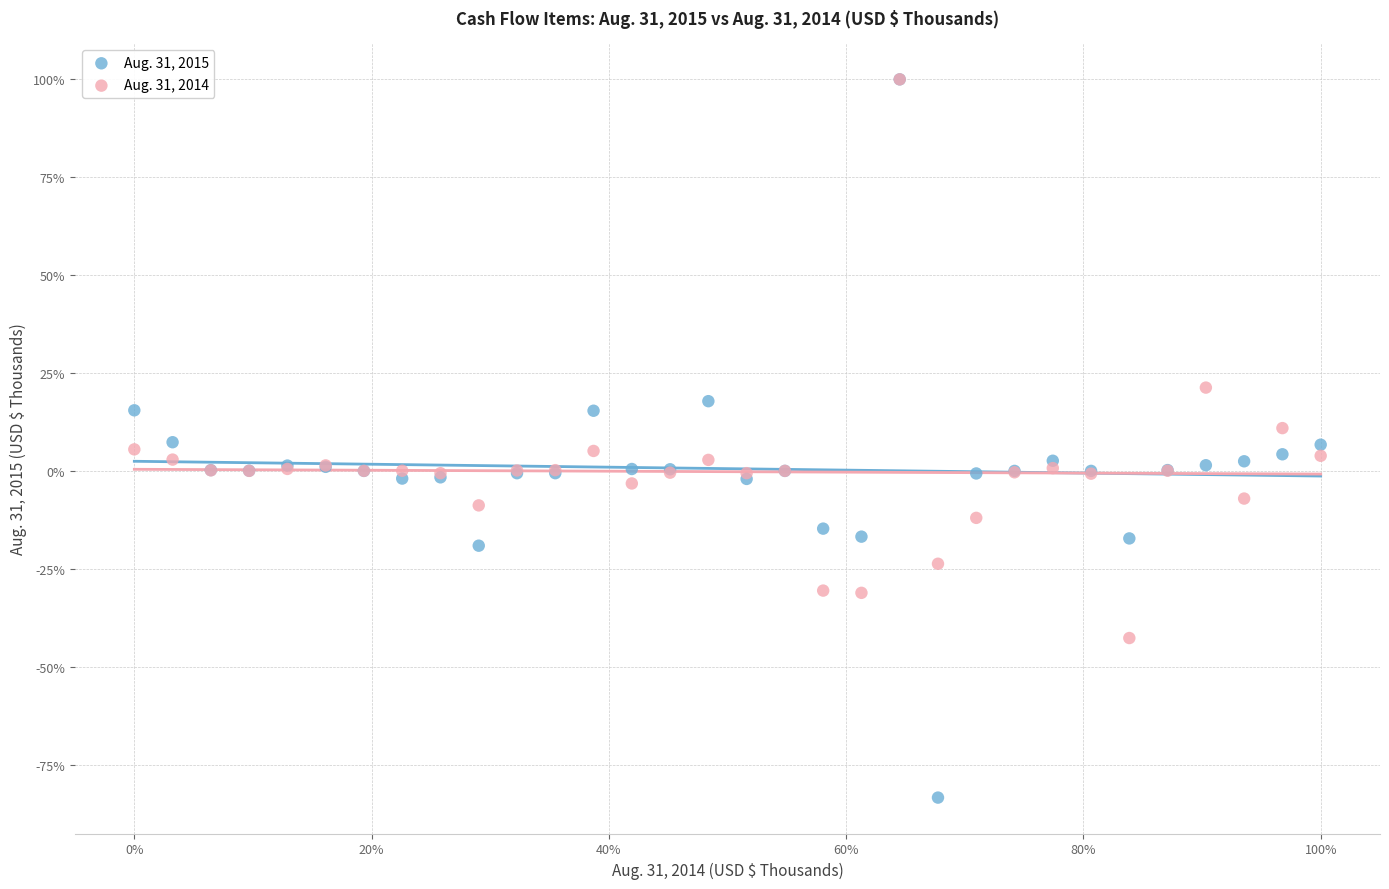

What are all the series names shown in the legend?

Aug. 31, 2015, Aug. 31, 2014